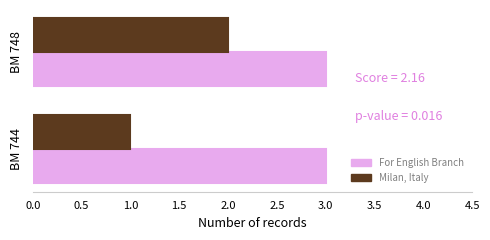

Which series has the largest range (max minus min)?

Milan, Italy